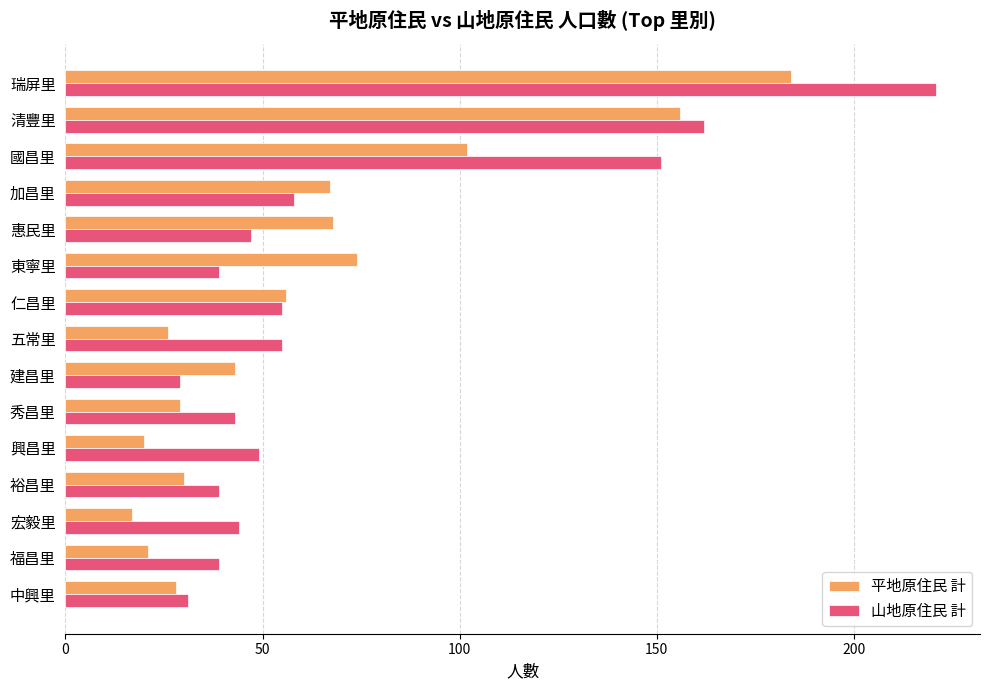

True or false: 山地原住民 計 has a value of 39 at 裕昌里.

True